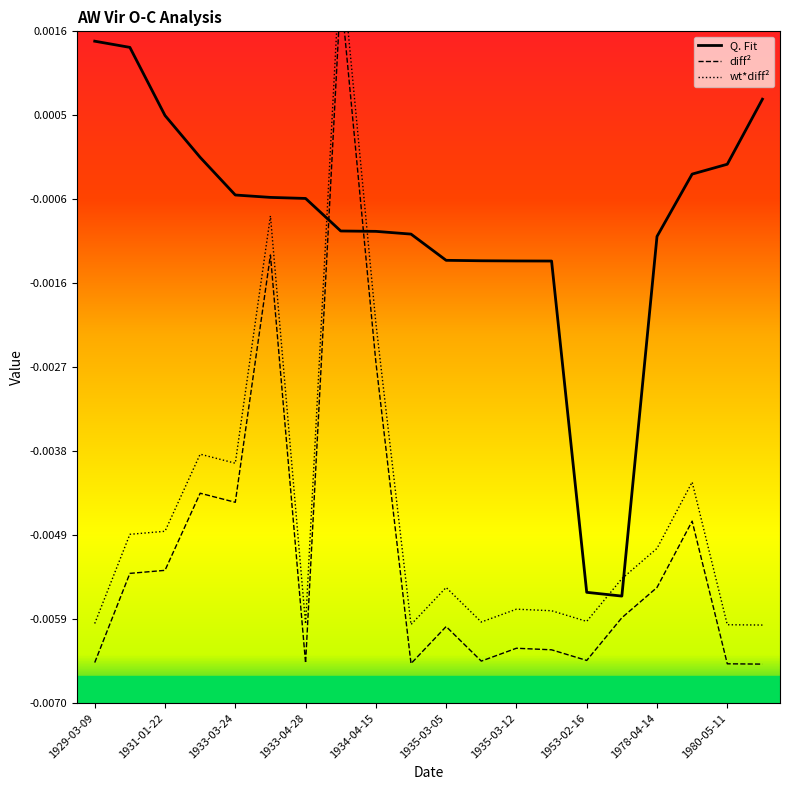

How many distinct data groups are displayed?

3